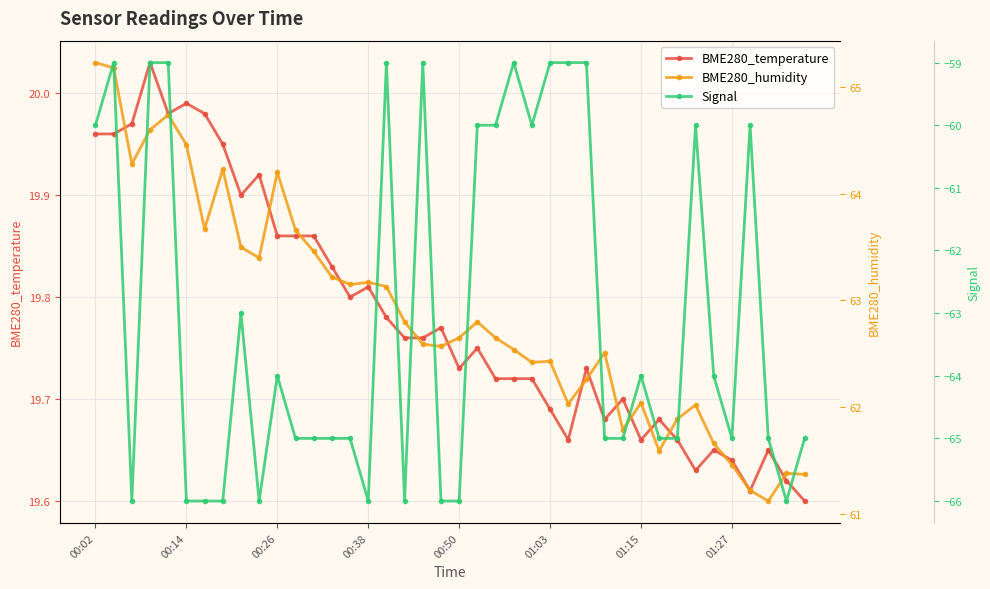

True or false: BME280_temperature and BME280_humidity intersect in this chart.

False